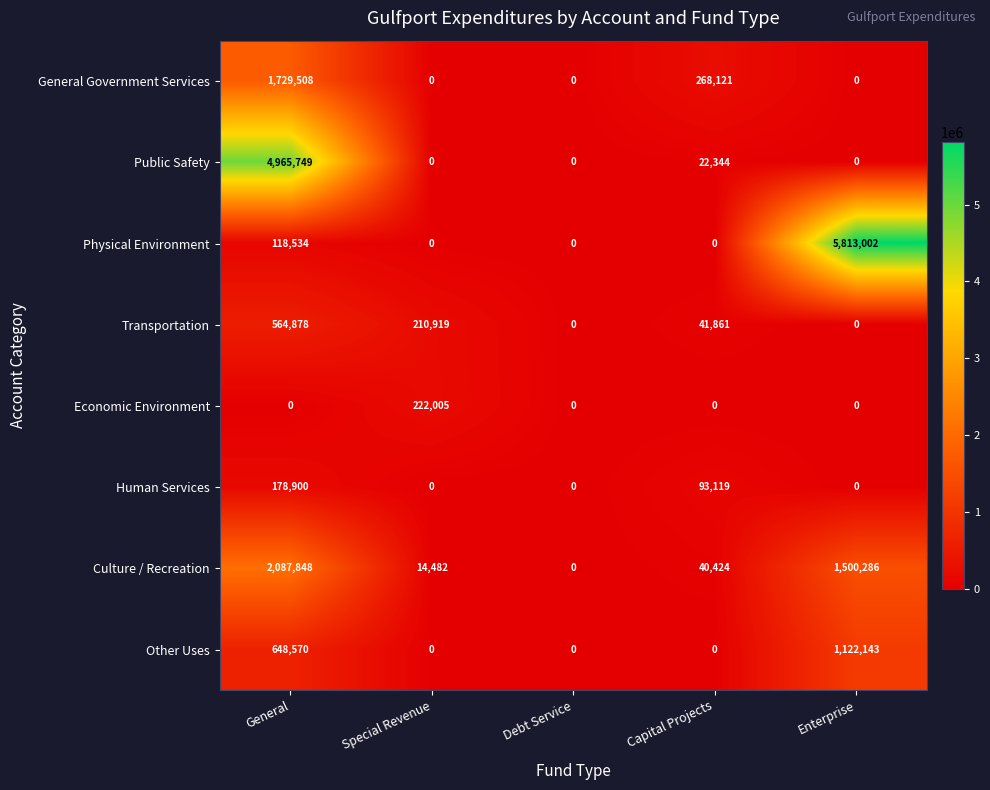

Count the number of categories in the chart.

5